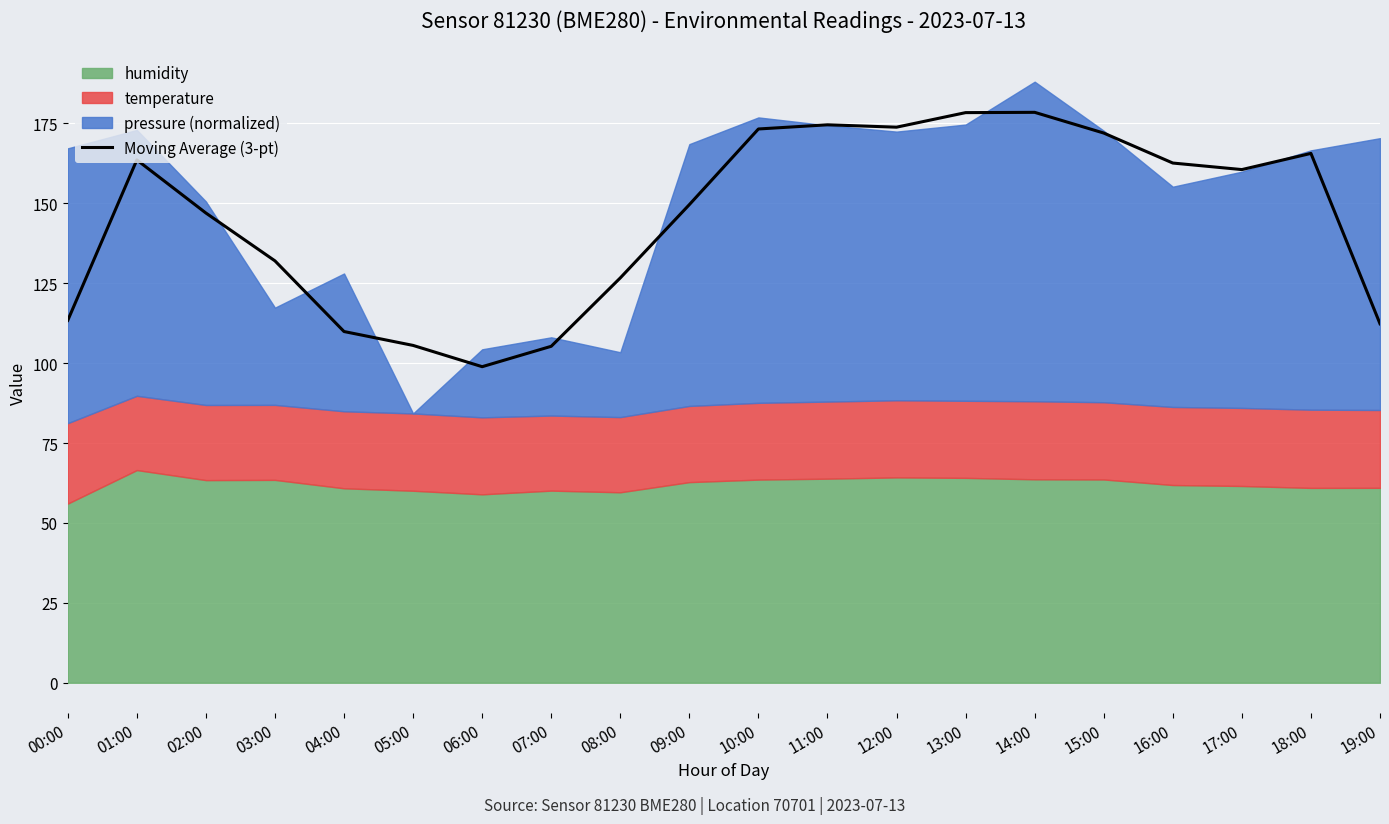

How many interior local valleys (lower than both neighbors) does the data have?

3